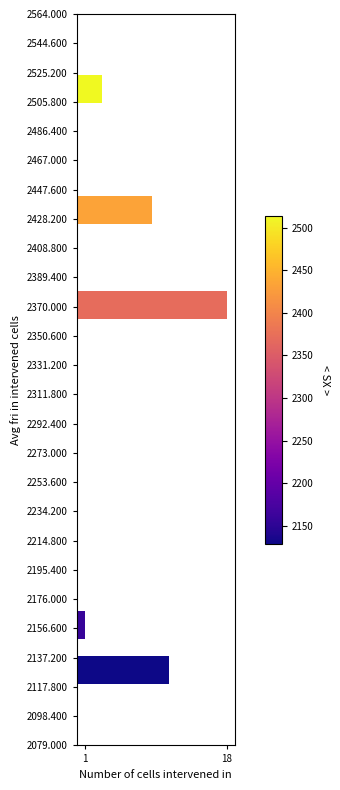

Rank the categories by value from lowest to highest.

2156.600, 2505.800, 2428.200, 2137.200, 2370.000